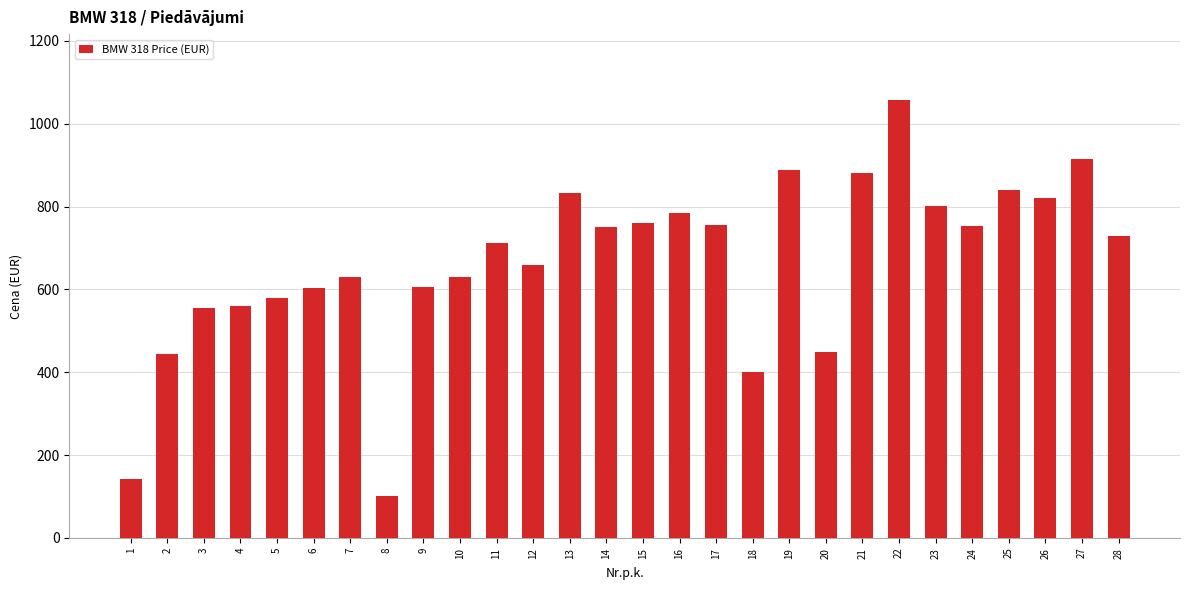

What is the value of the 22nd bar from the left?

1057.8